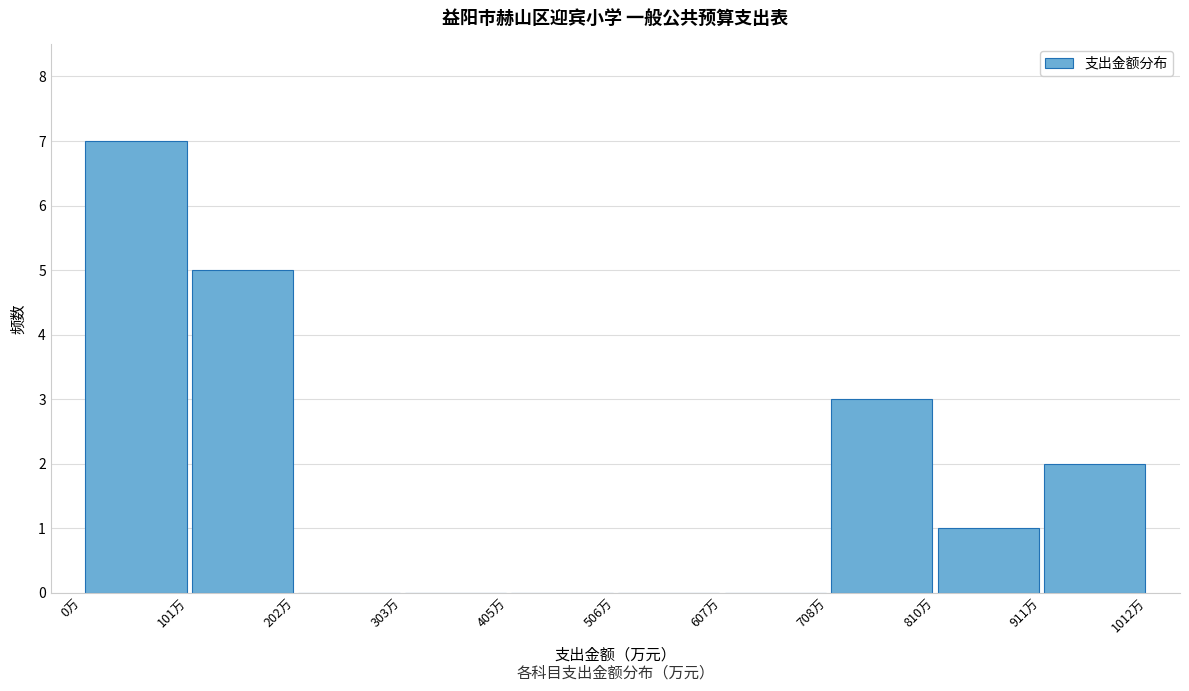

Reading left to right, list every bar in this chart as the range it spans on the x-axis followed by its height. Neither the bar edges nor the heights are printed on the chart, so give them approximately, as read against the axes.

0 to 100: 7
100 to 200: 5
200 to 300: 0
300 to 400: 0
400 to 500: 0
500 to 600: 0
600 to 700: 0
700 to 820: 3
820 to 920: 1
920 to 1020: 2